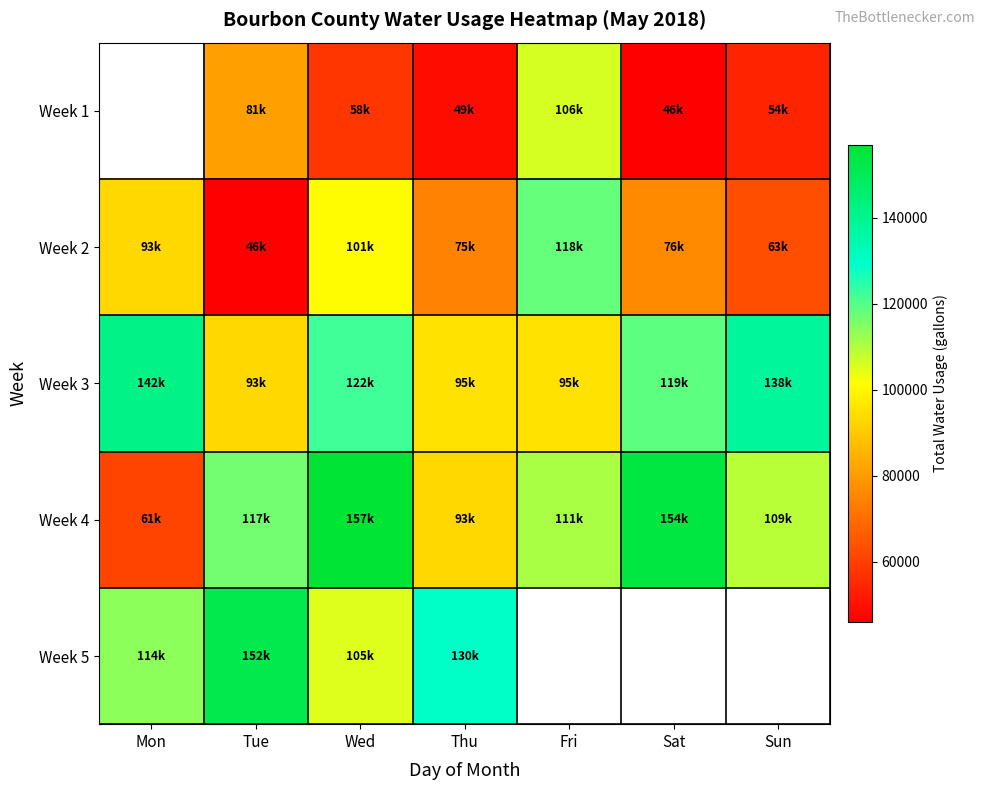

Which series has the widest spread of values?

Week 4